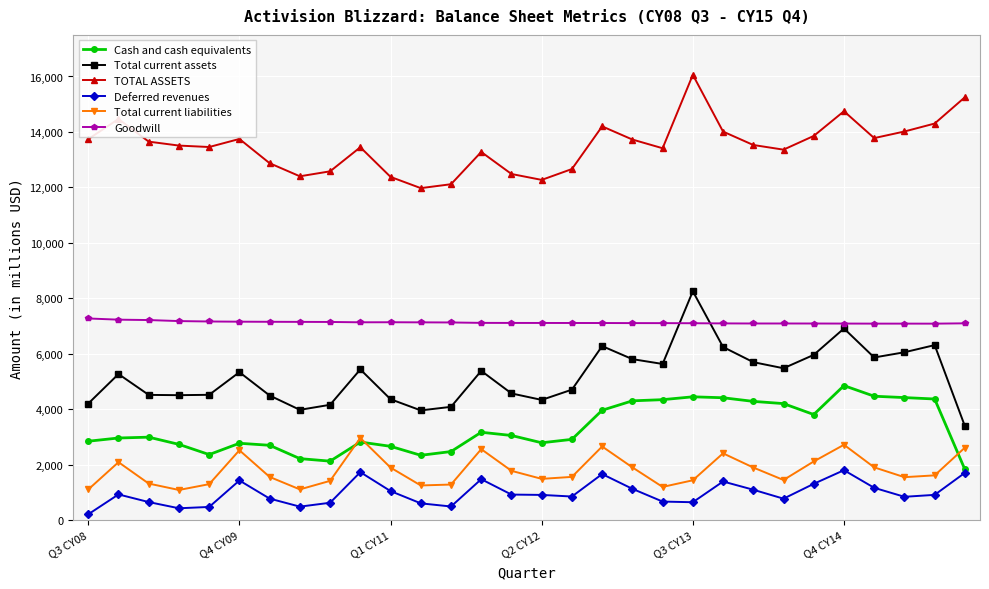

Which series has the largest total across all categories?

TOTAL ASSETS